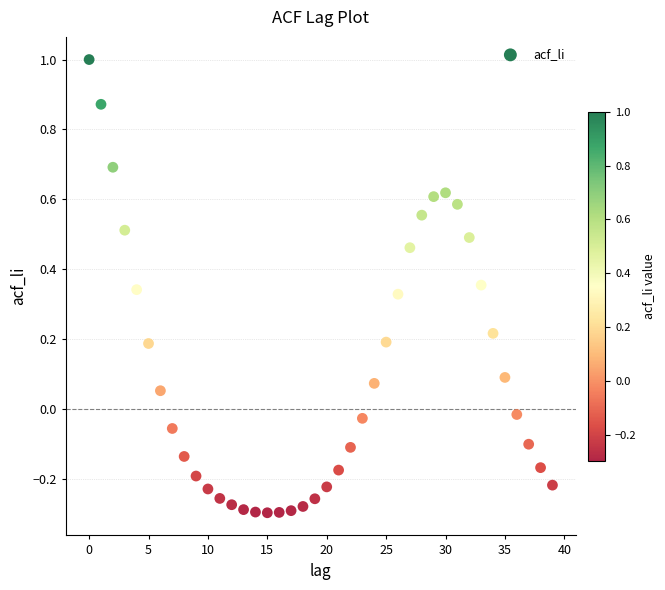

What is the range of Y values (max minus min)?

1.3